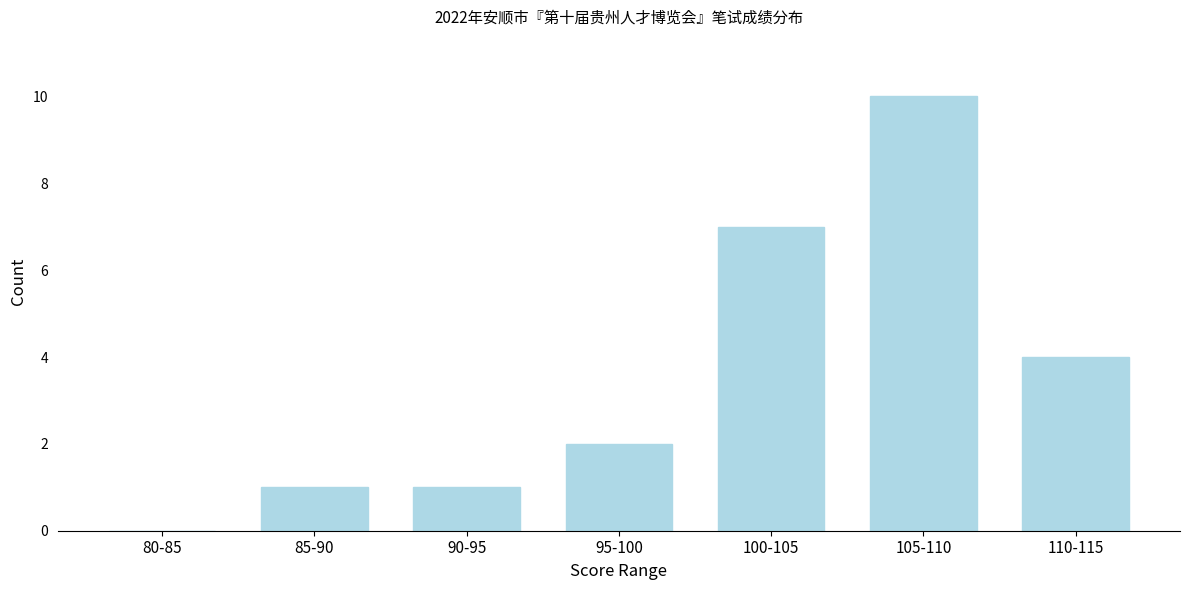

Reading right to left, what are all the values shown in this chart?

110-115=4	105-110=10	100-105=7	95-100=2	90-95=1	85-90=1	80-85=0